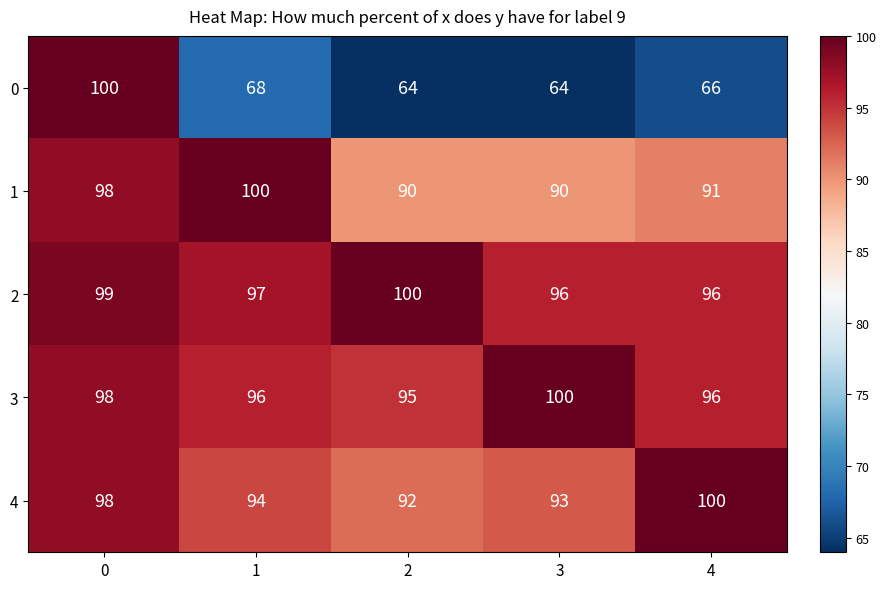

Is it true that 2 equals 148 at 1?

False